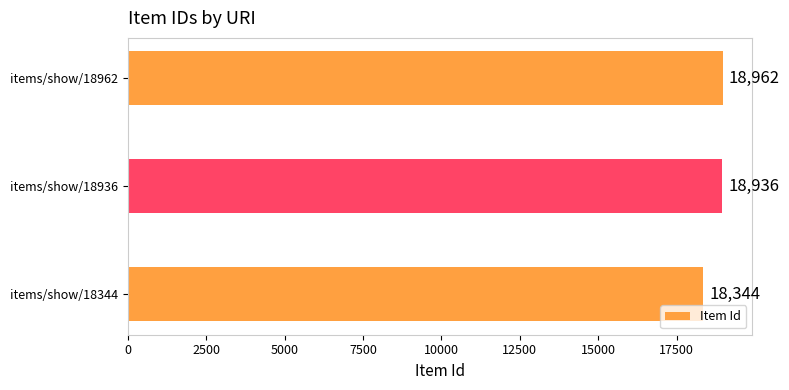

Reading bottom to top, what are all the values shown in this chart?

items/show/18344=18344	items/show/18936=18936	items/show/18962=18962